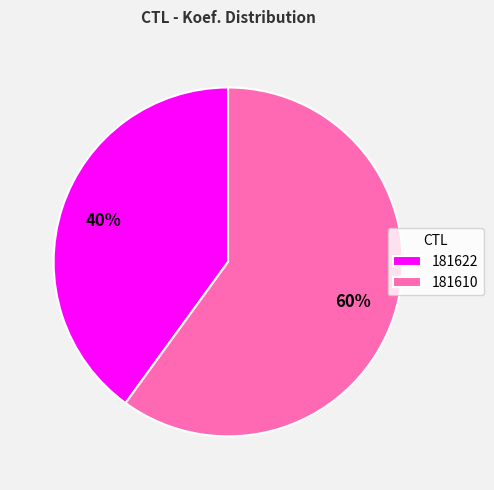

Does any single category account for the majority?

Yes